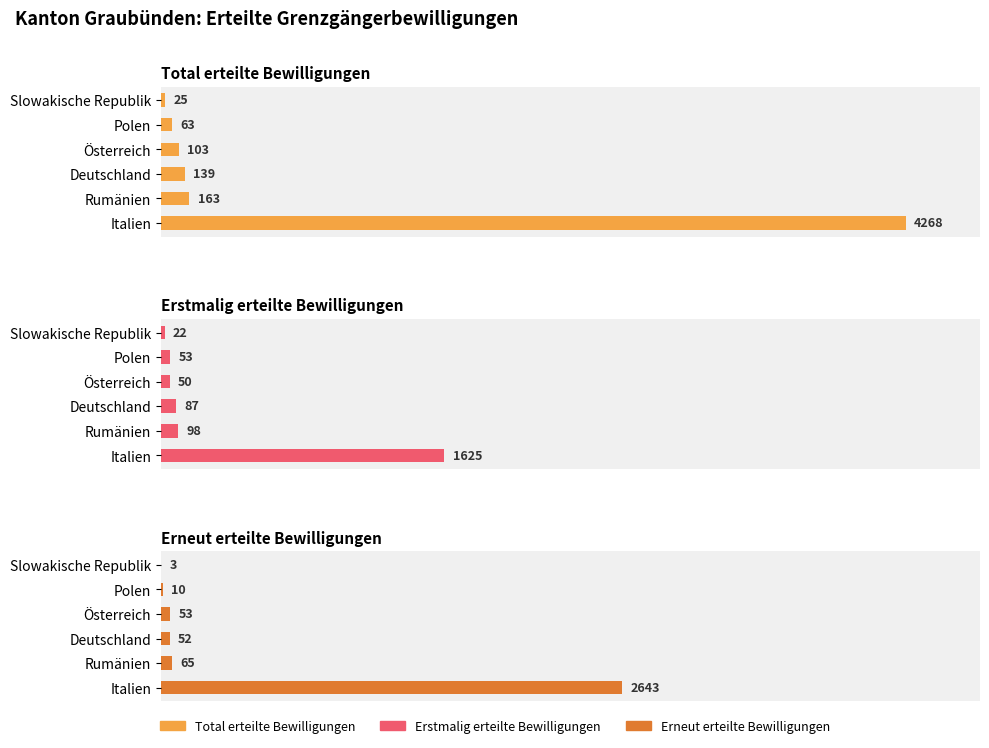

At how many categories does at least one series exceed 2652?

1